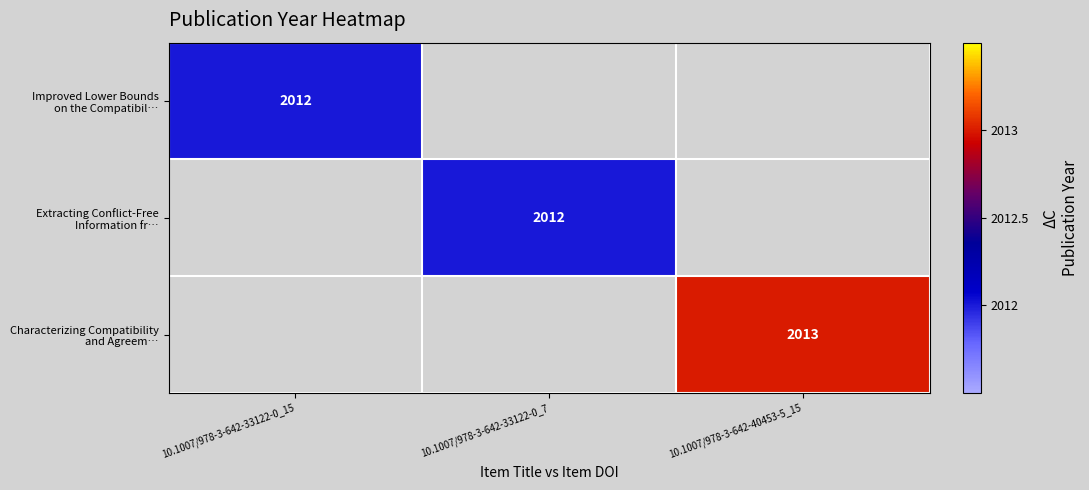

Which has a higher value, 10.1007/978-3-642-33122-0_15 or 10.1007/978-3-642-33122-0_7?

10.1007/978-3-642-33122-0_15